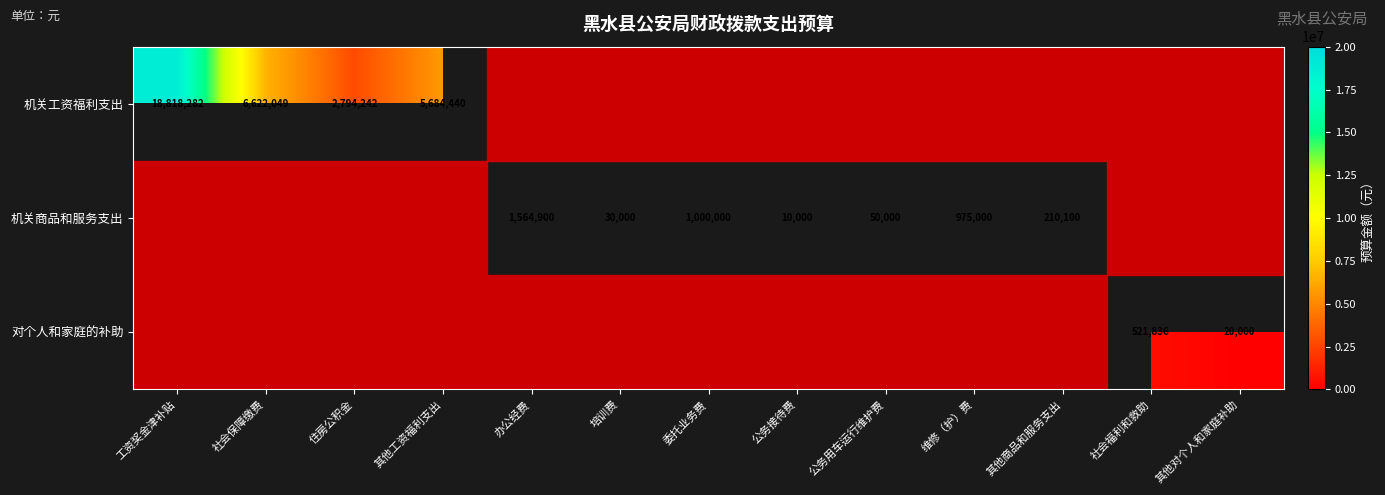

The 机关工资福利支出 series shows 6622049 at 社会保障缴费. True or false?

True